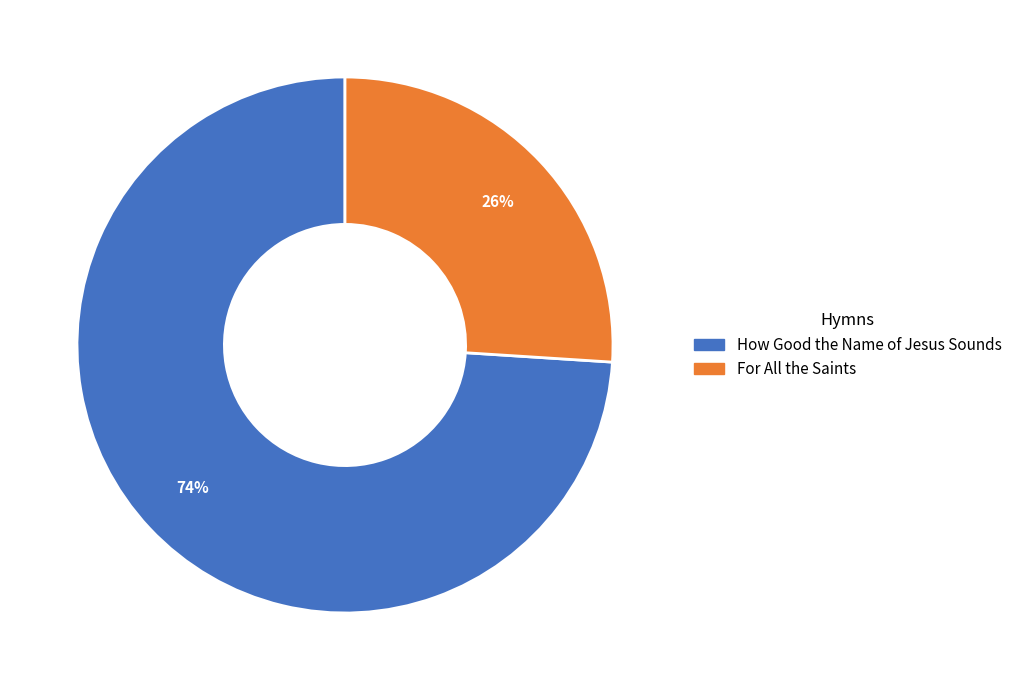

The For All the Saints slice represents 26% of the pie. True or false?

True